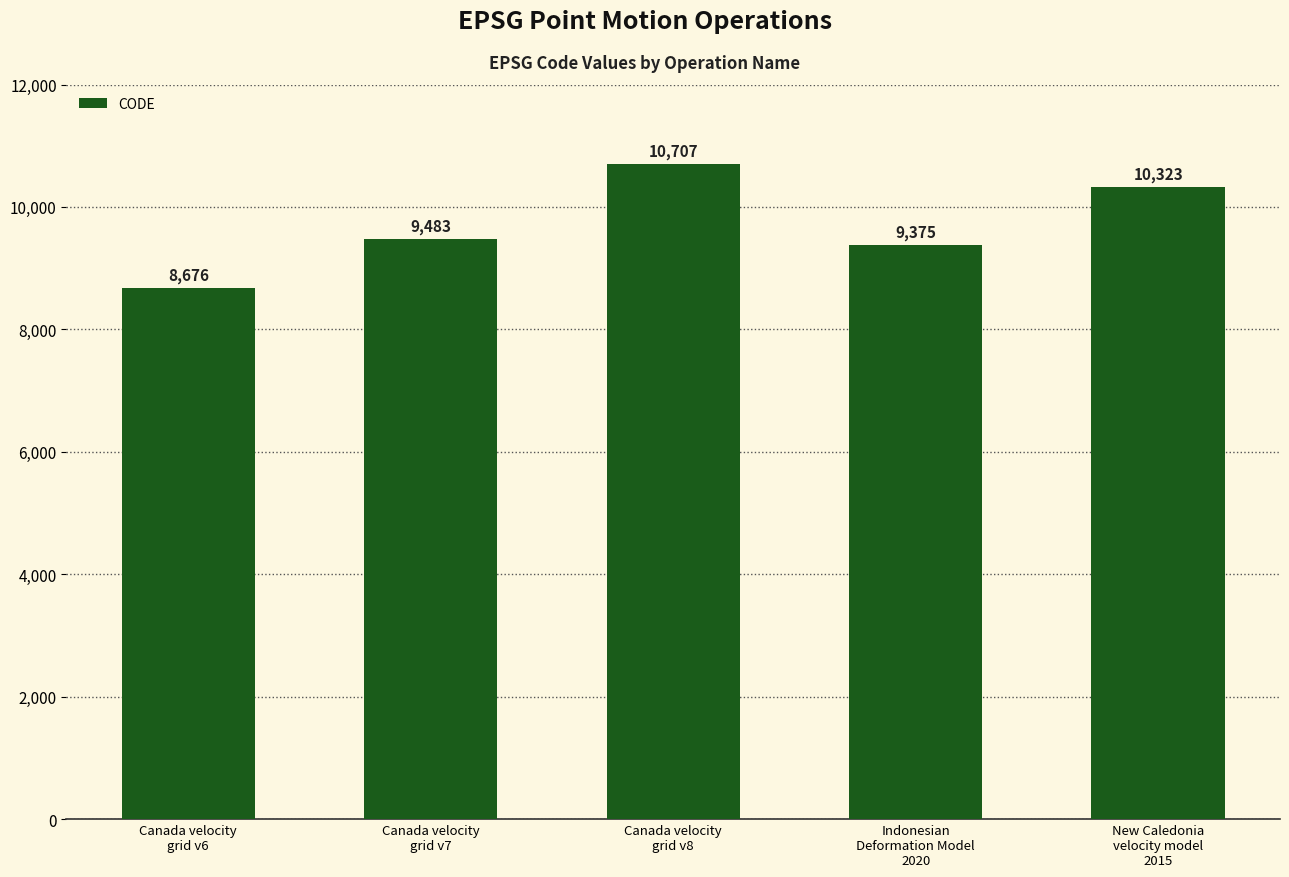

Does the chart contain stacked bars?

No